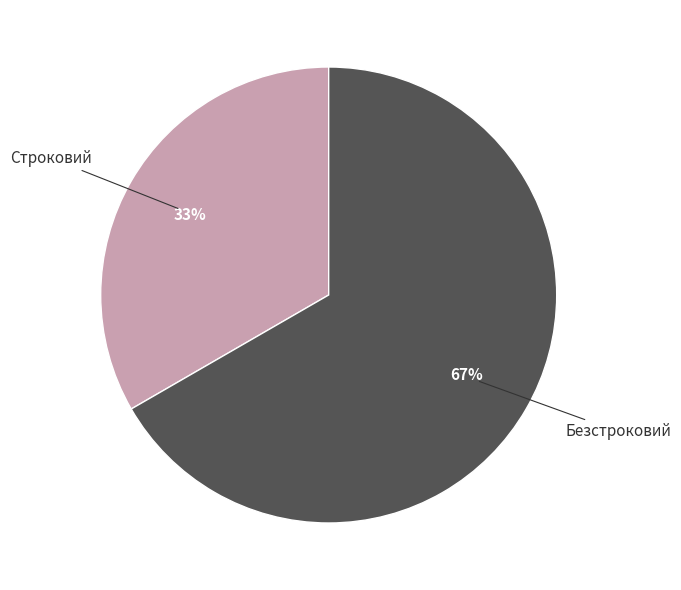

Combined, do Безстроковий and Строковий account for over 50%?

Yes